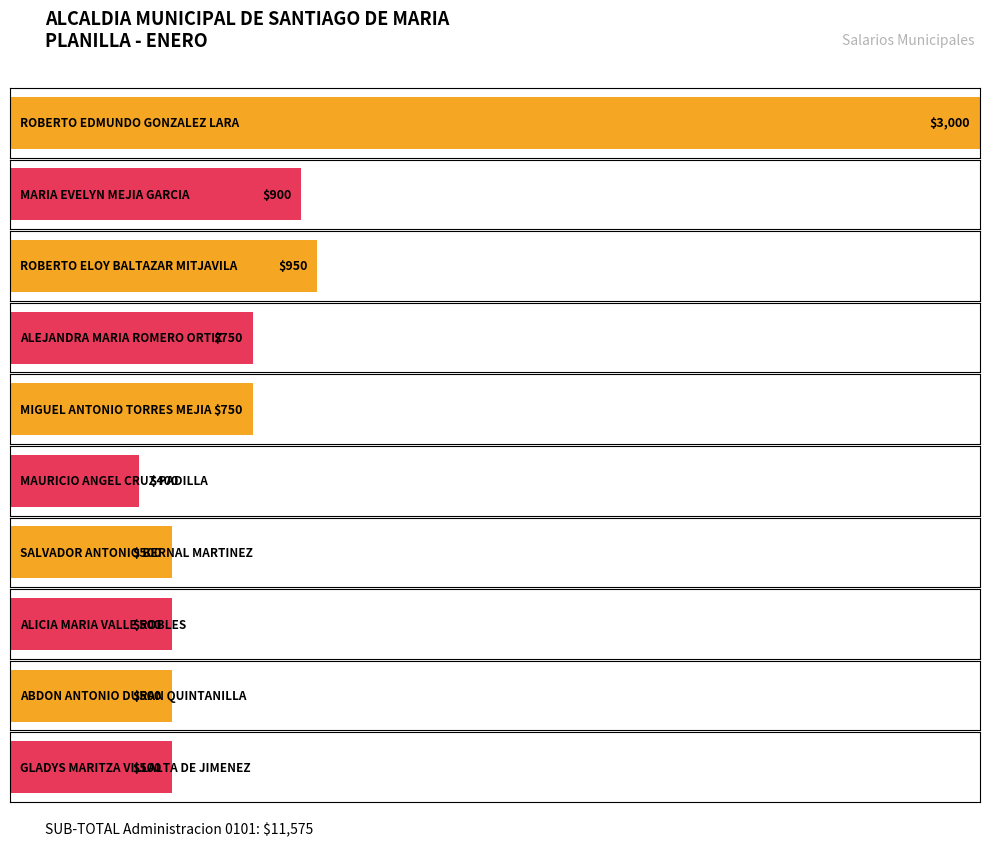

How many bars are there in total?

10